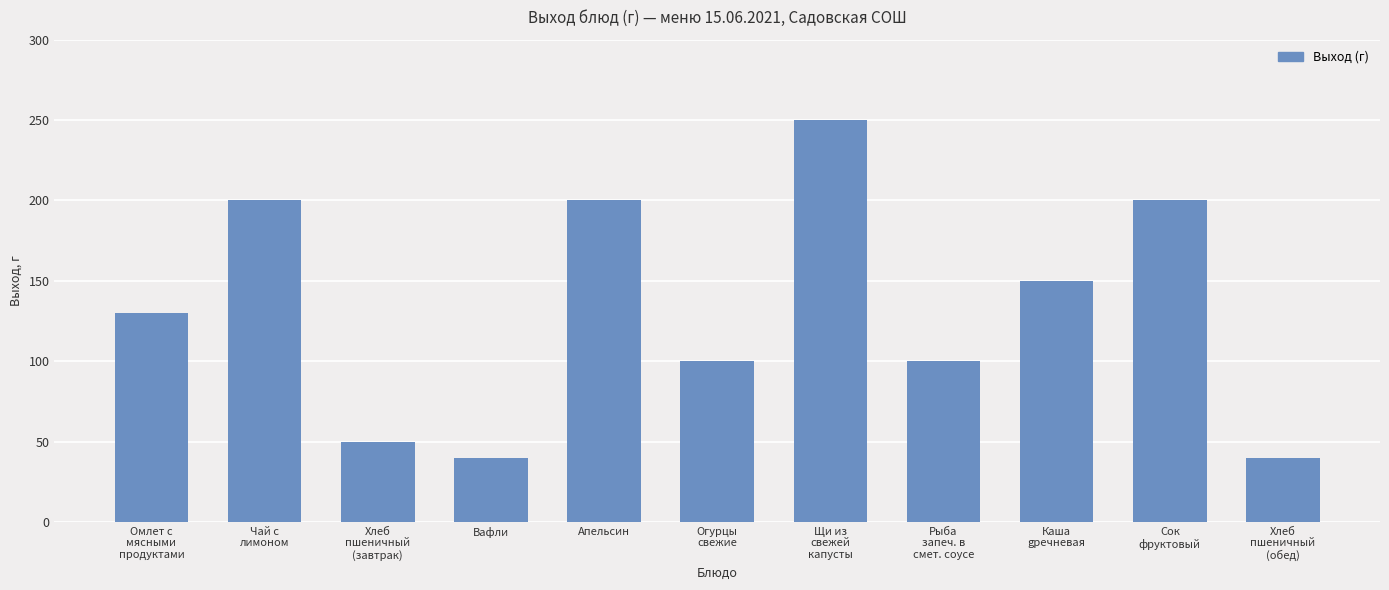

What is the average value?

133